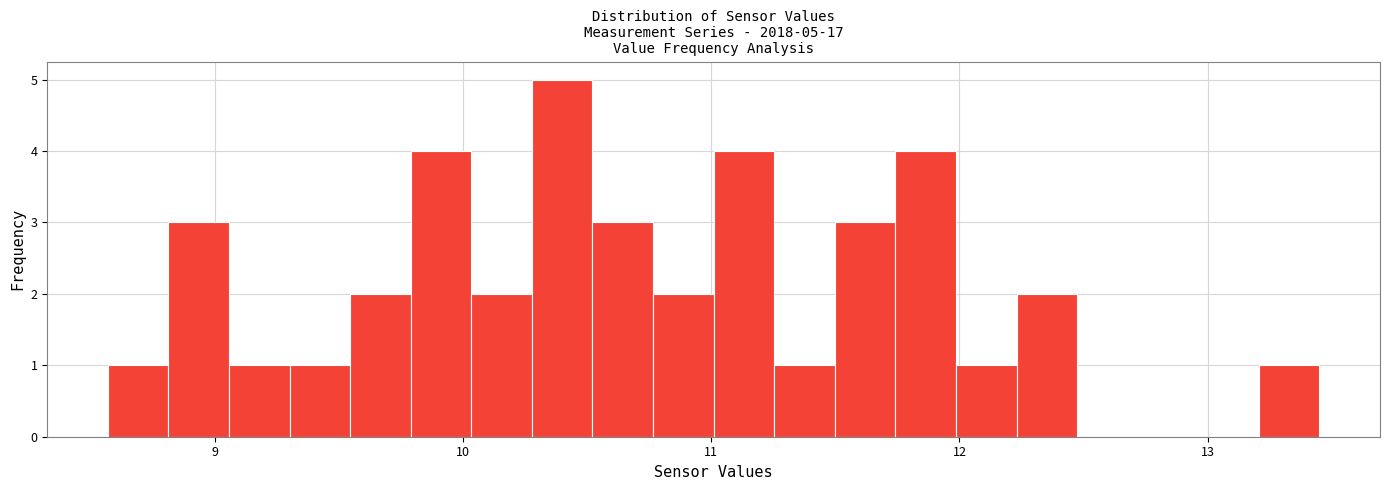

Read against the x-axis, roughly where is the centre of the tallest bar?

10.4